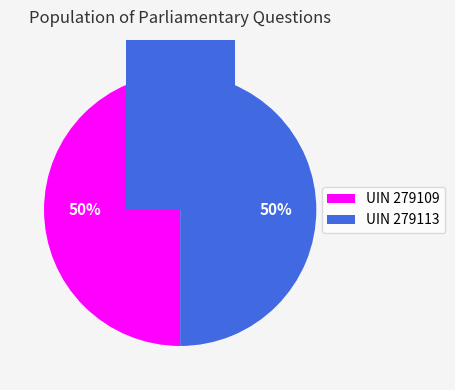

Which slice is the largest?

279113